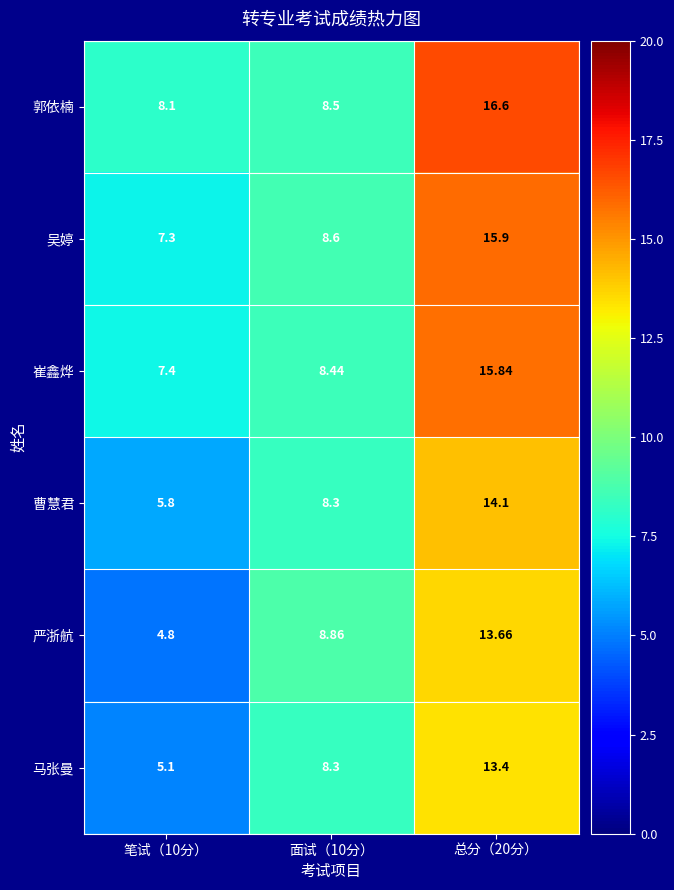

Which series has the largest range (max minus min)?

严浙航